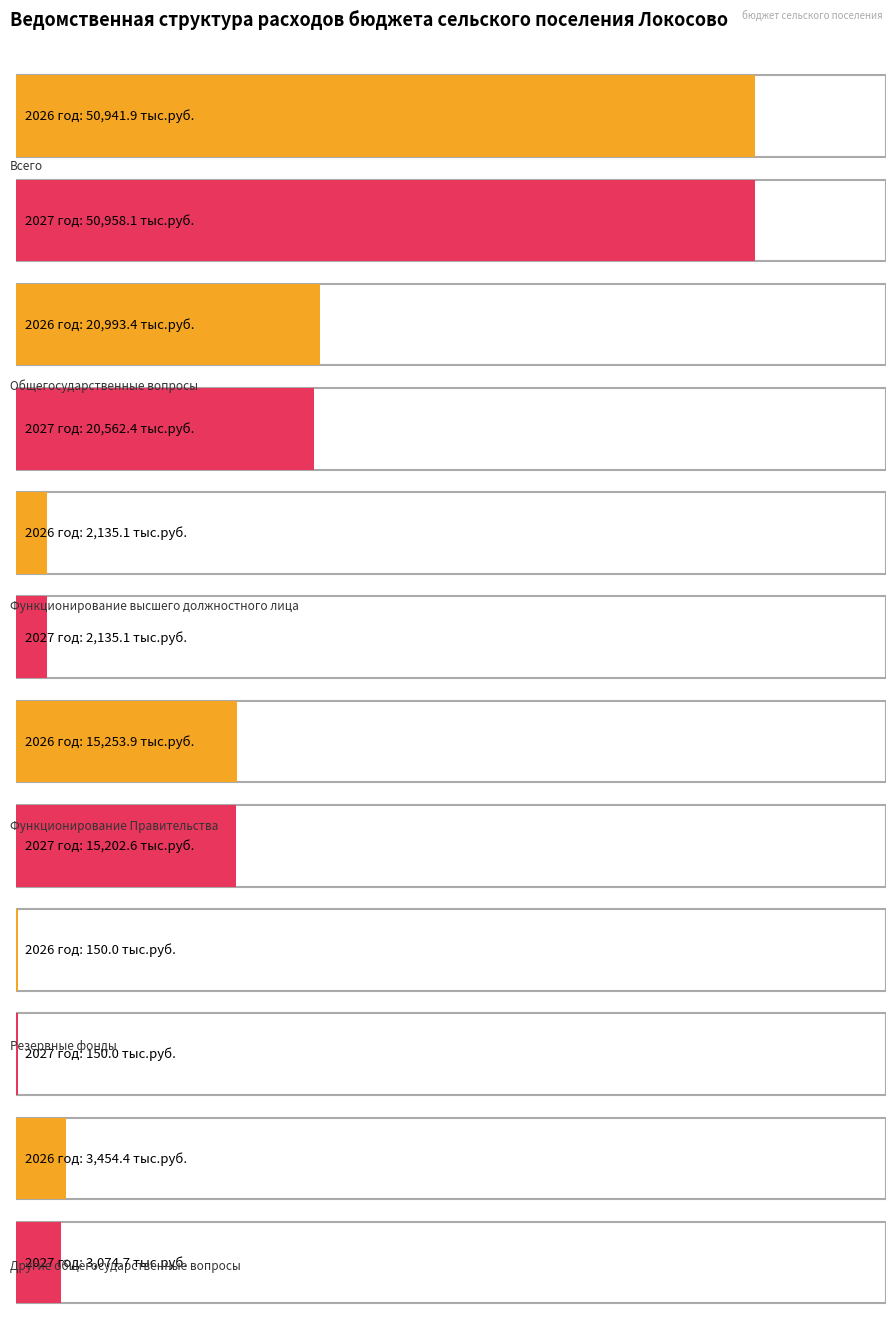

Which series changed the most between Общегосударственные вопросы and Функционирование Правительства?

Сумма БР на 2026 год